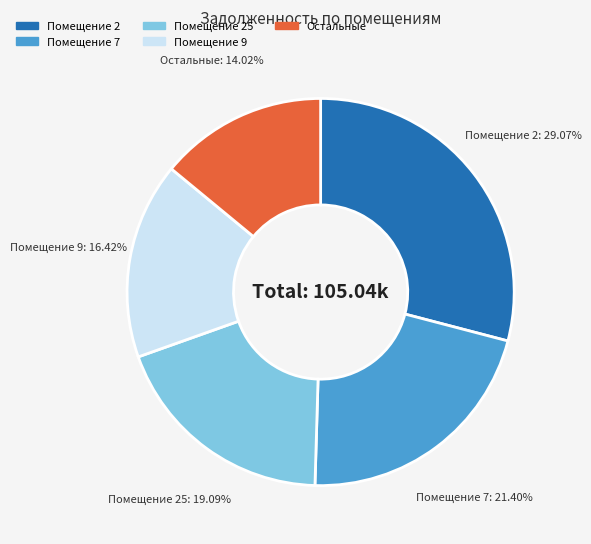

Is there a majority slice in this chart?

No